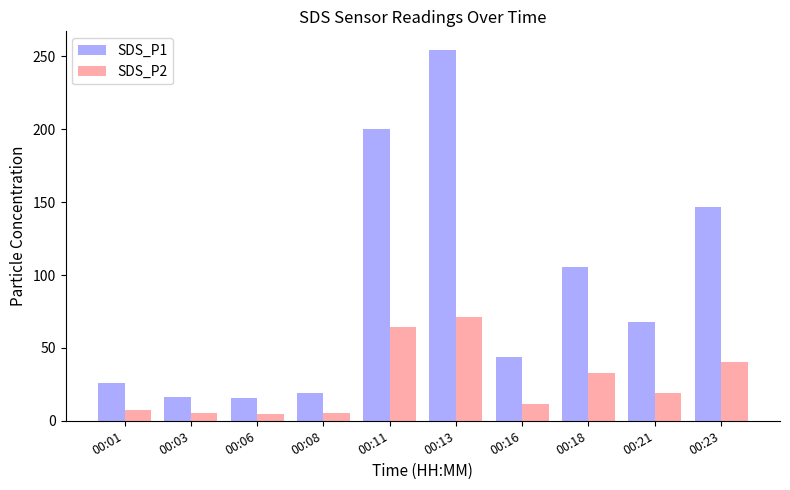

Which label corresponds to the largest value in the chart?

00:13